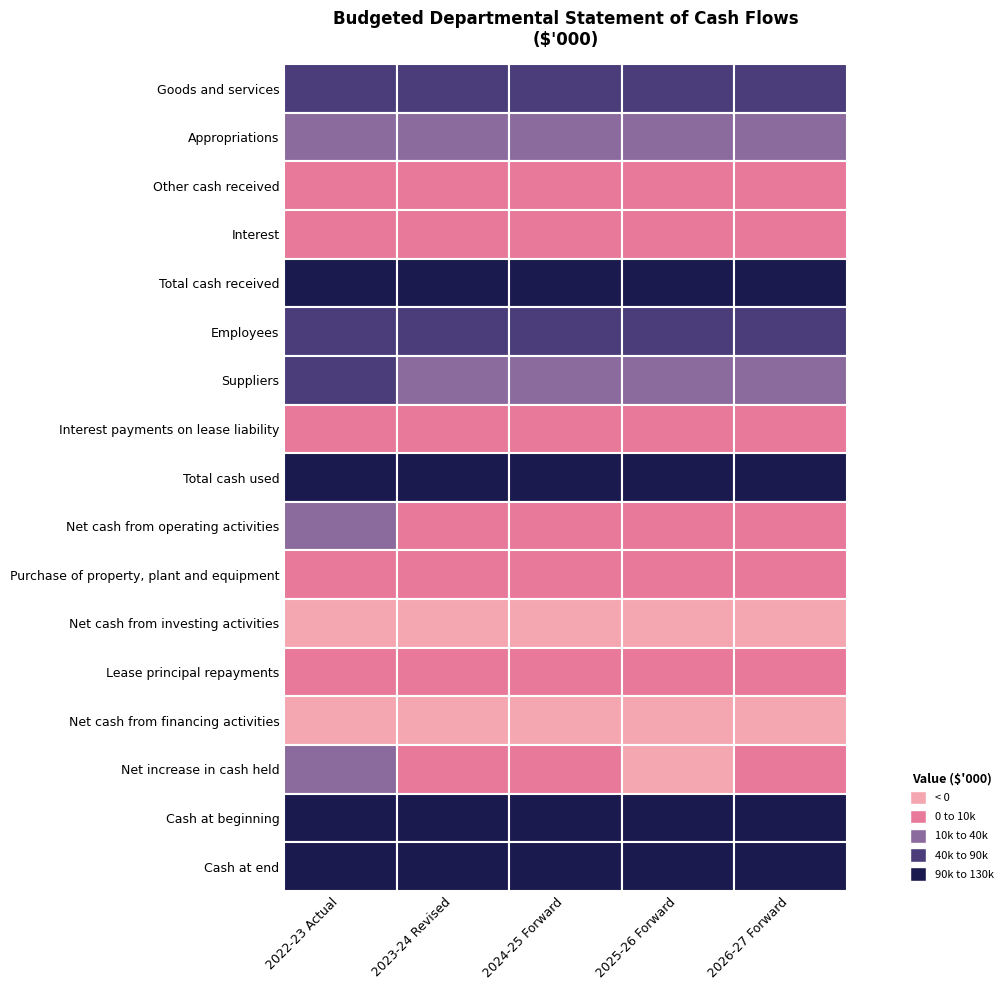

The Suppliers series shows 62032 at Goods and services. True or false?

False